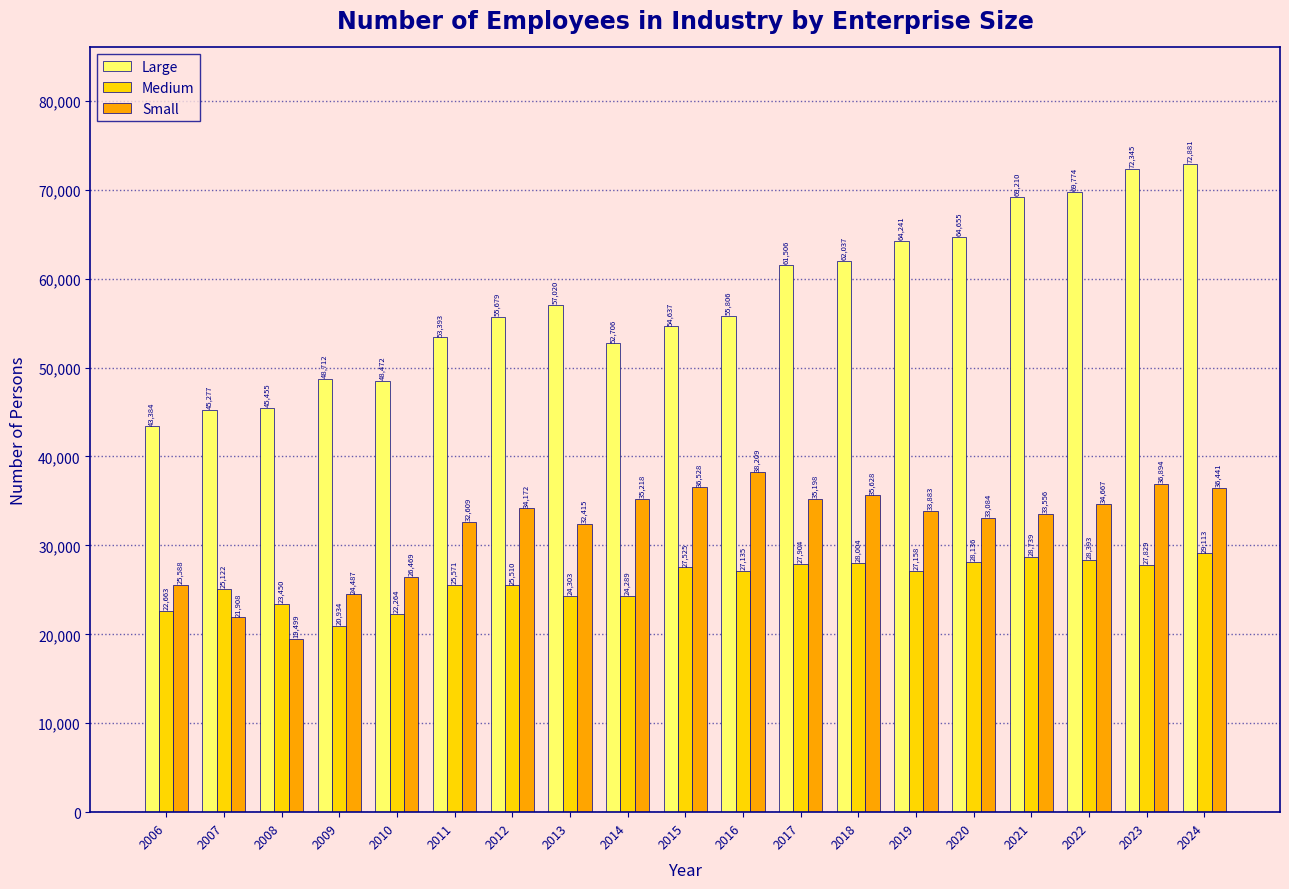

What is the greatest value displayed?

72881